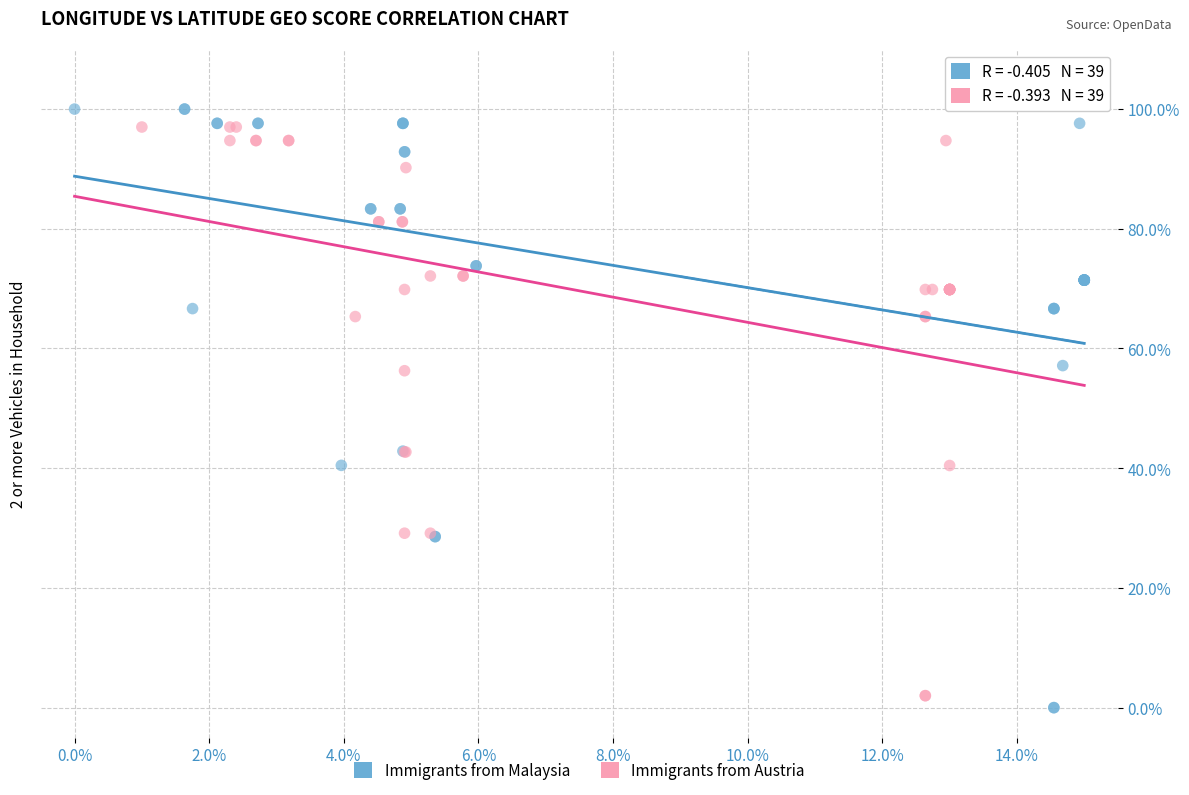

What are all the series names shown in the legend?

Immigrants from Malaysia, Immigrants from Austria